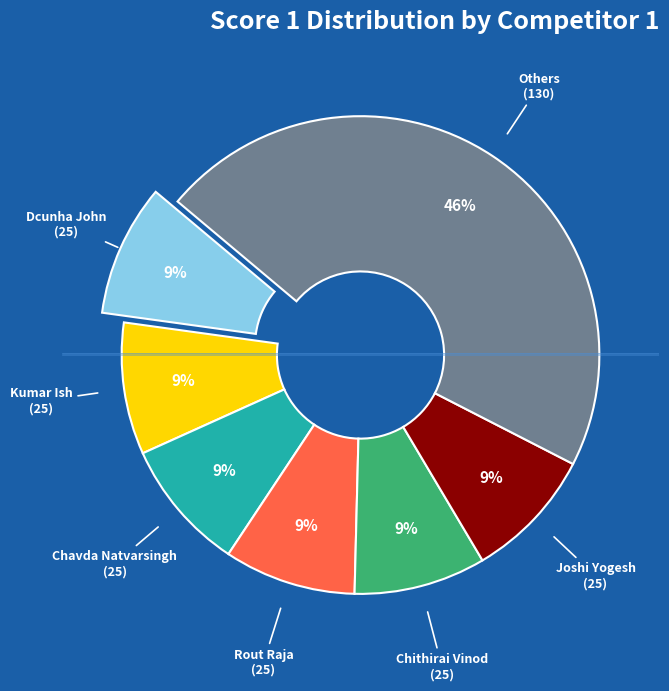

Is there a majority slice in this chart?

No